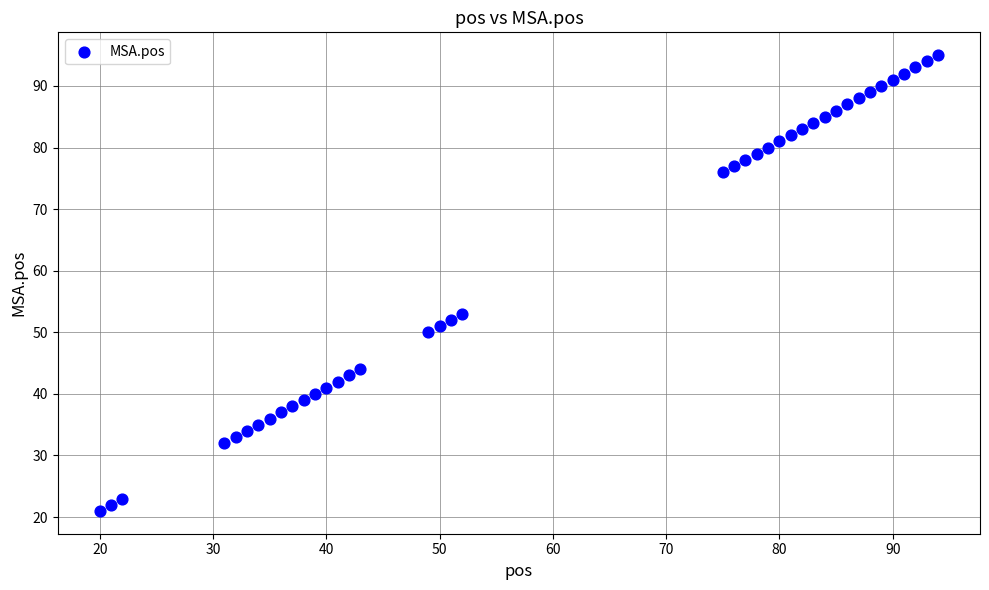

What Y value in the scatter plot is closest to 58?

53